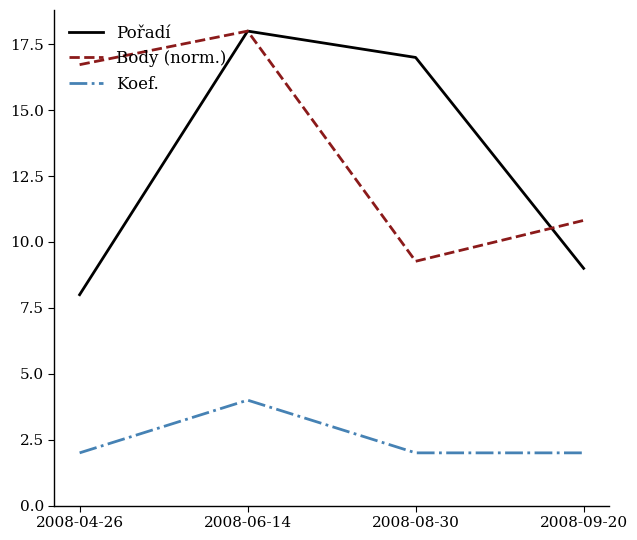

At 2008-08-30, list the series in order from largest to smallest.

Pořadí, Body (norm.), Koef.